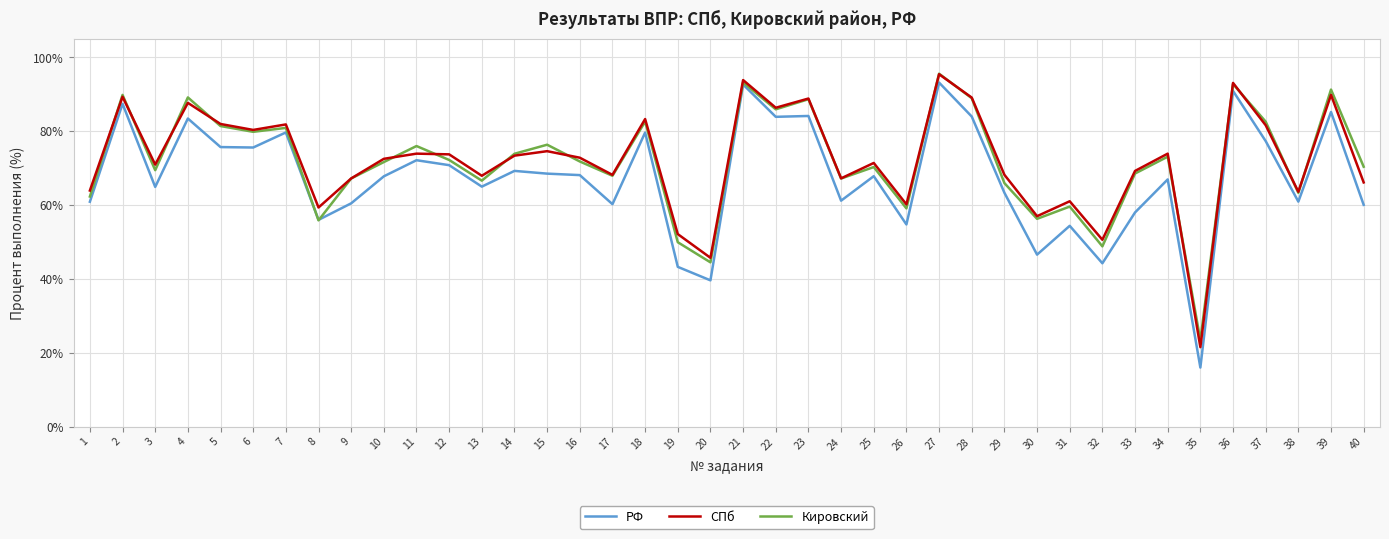

The value of РФ at 20 is 39.6. True or false?

True